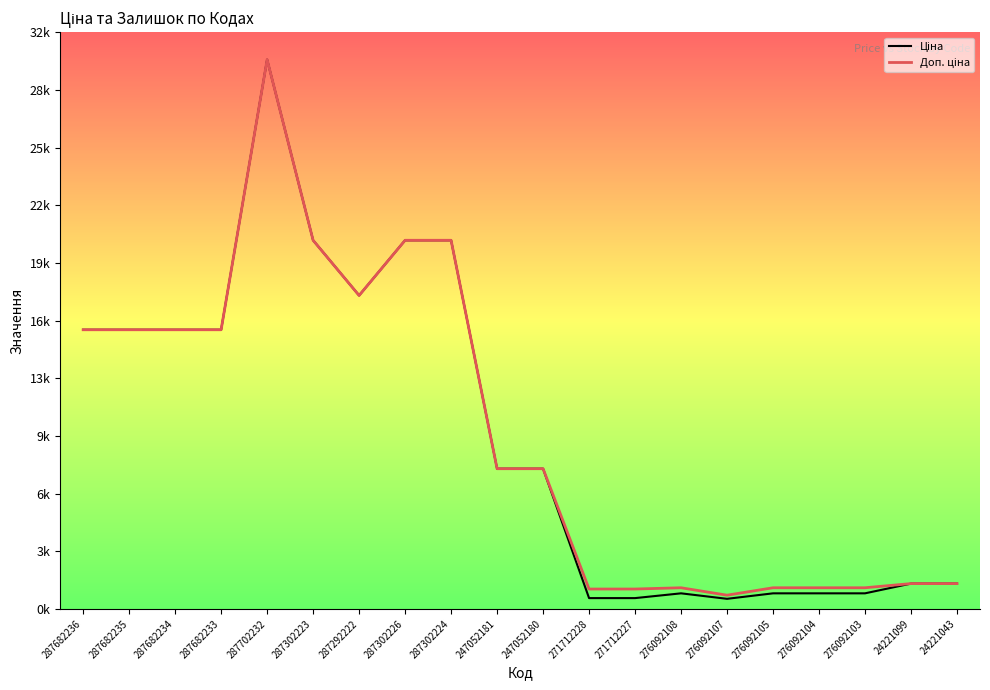

Is the value of Доп. ціна at 287302226 greater than the value of Ціна at 287682233?

Yes